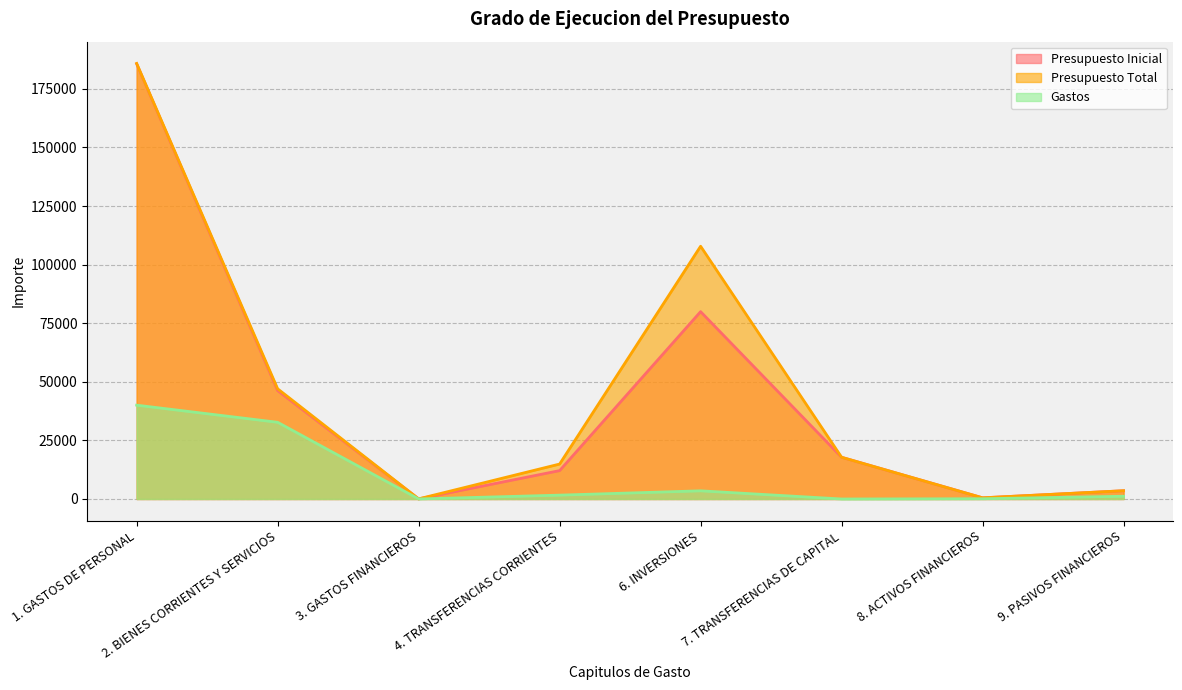

True or false: Gastos has a value of 52835 at 1. GASTOS DE PERSONAL.

False